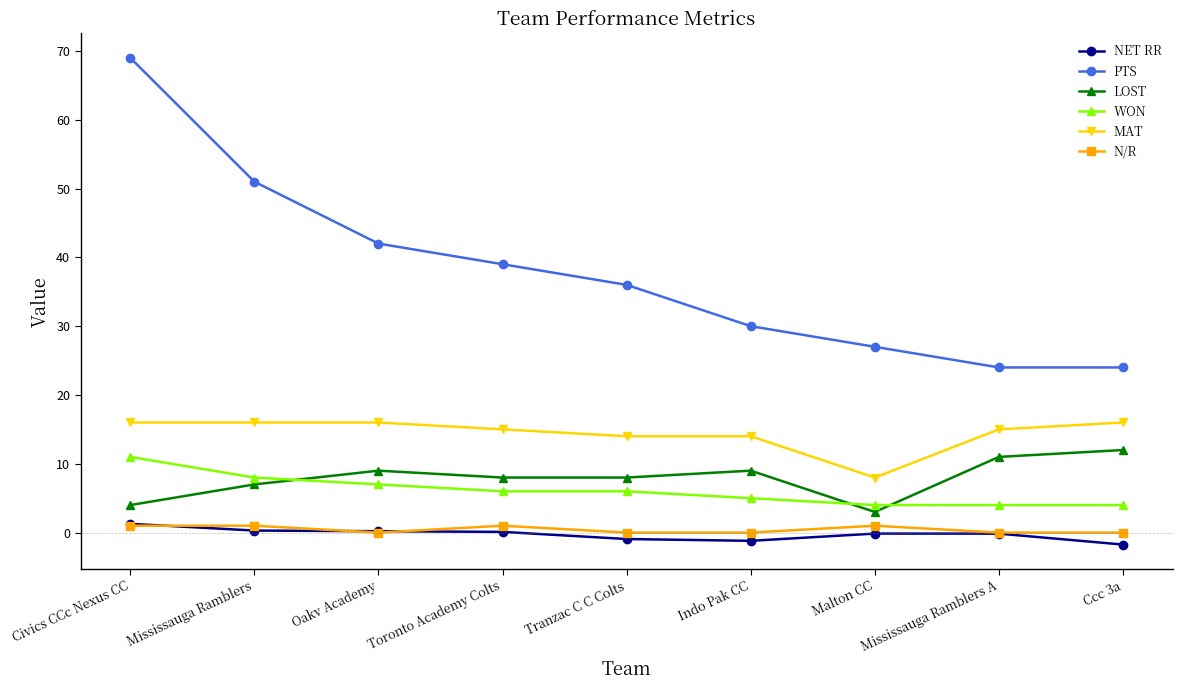

True or false: LOST and PTS cross at least once.

False